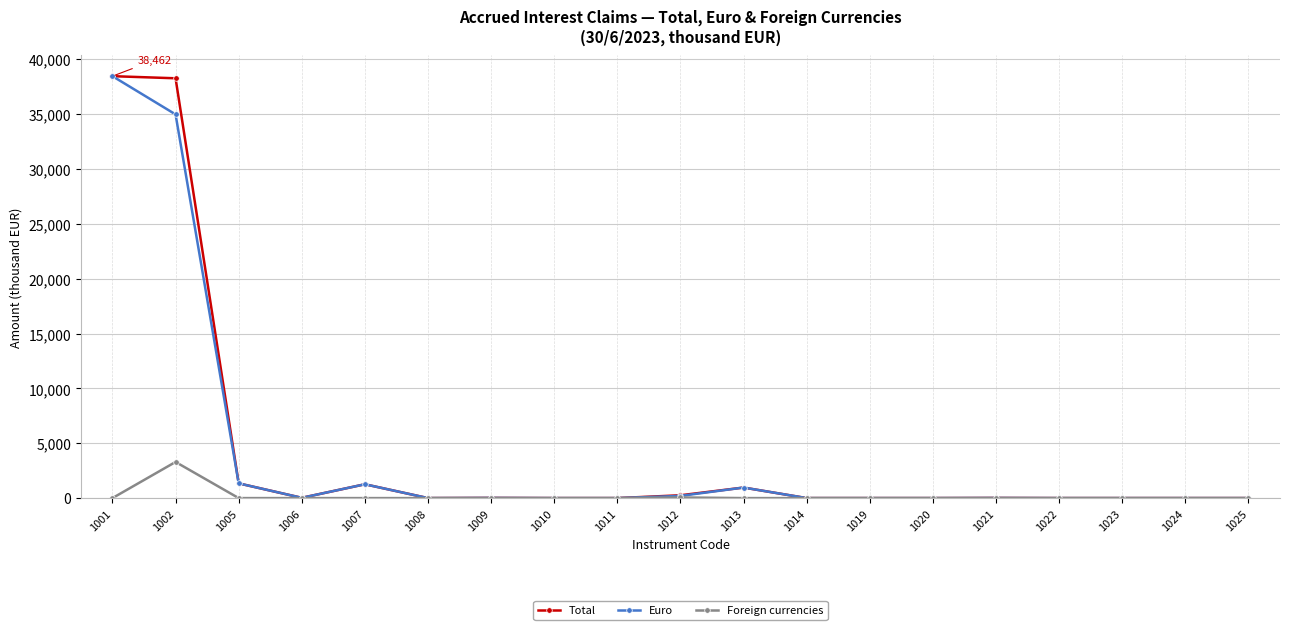

How many values in the Euro series exceed 0?

9